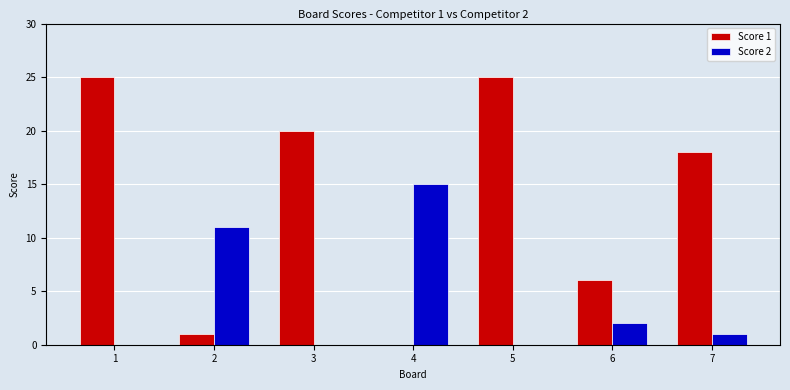

What is the sum of the Score 2 values at 1 and 6?

2